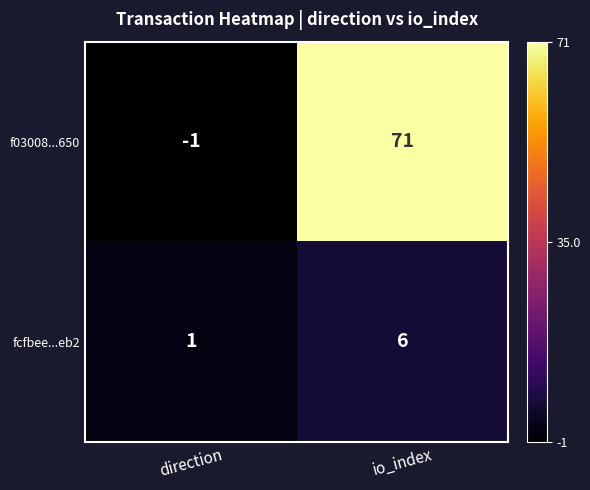

Which series has the largest total across all categories?

f03008...650